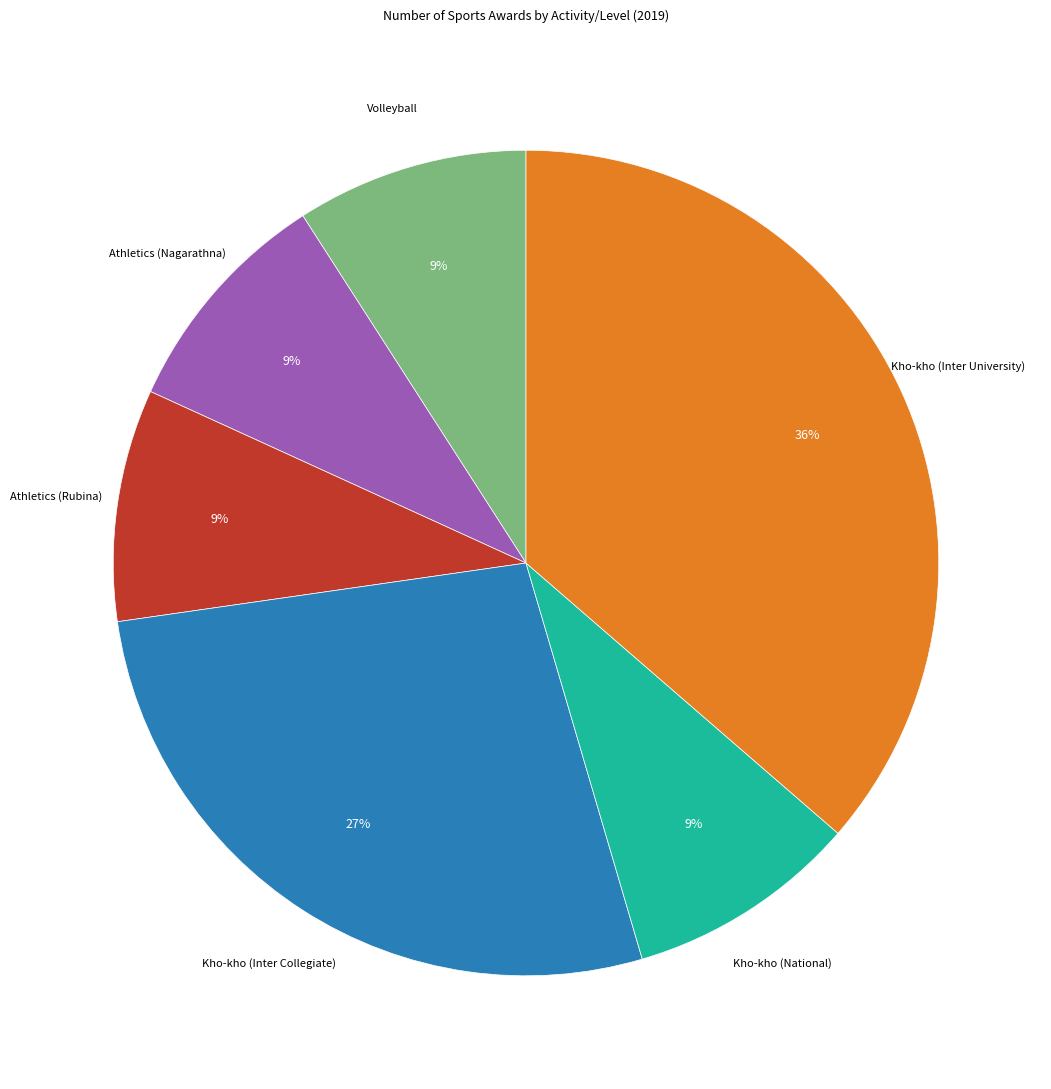

To the nearest percent, what is the average slice percentage?

17%